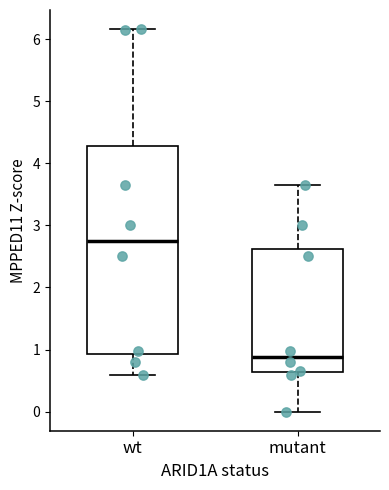

Where is the lower edge of the box for mutant on the y-axis? The values are not printed on the chart, so give them approximately, as read against the axis.

0.6